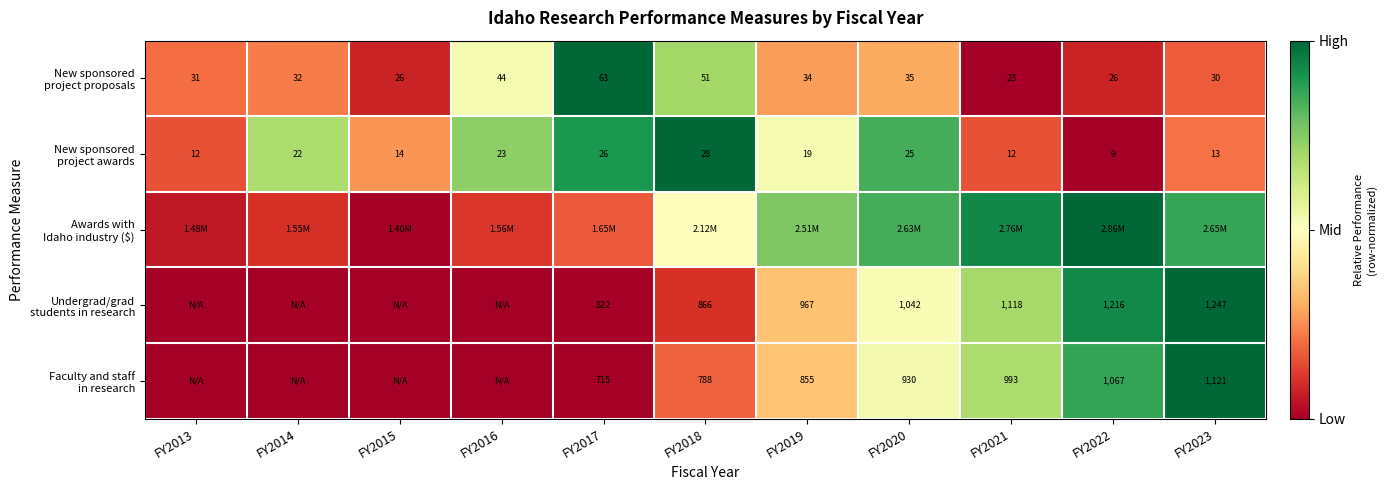

At how many categories does at least one series exceed 0?

11